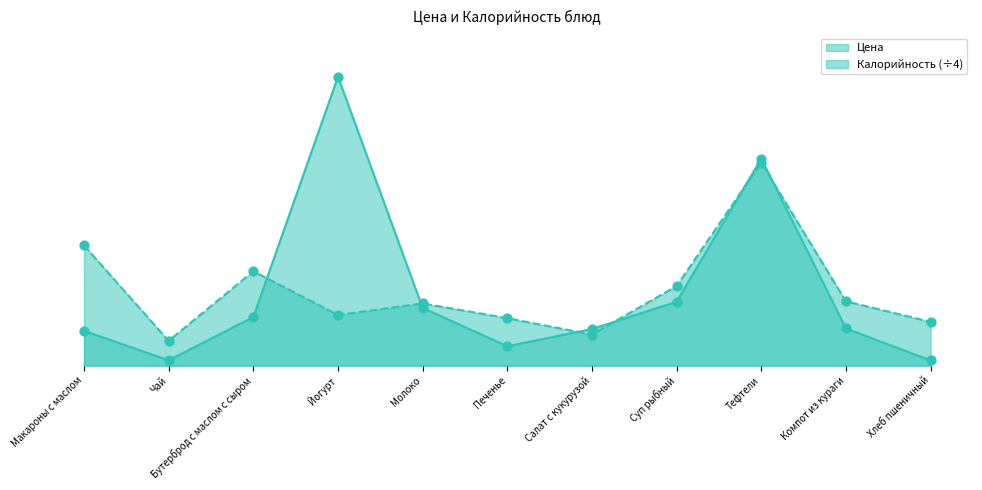

Which series has the largest total across all categories?

Калорийность